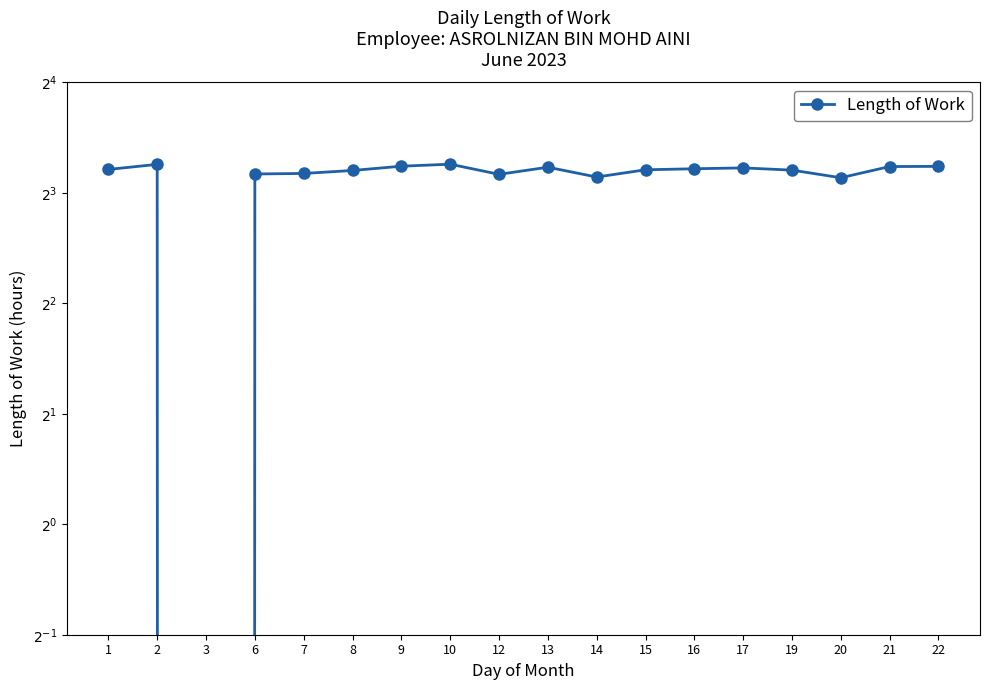

Which category has the highest value across all series?

10